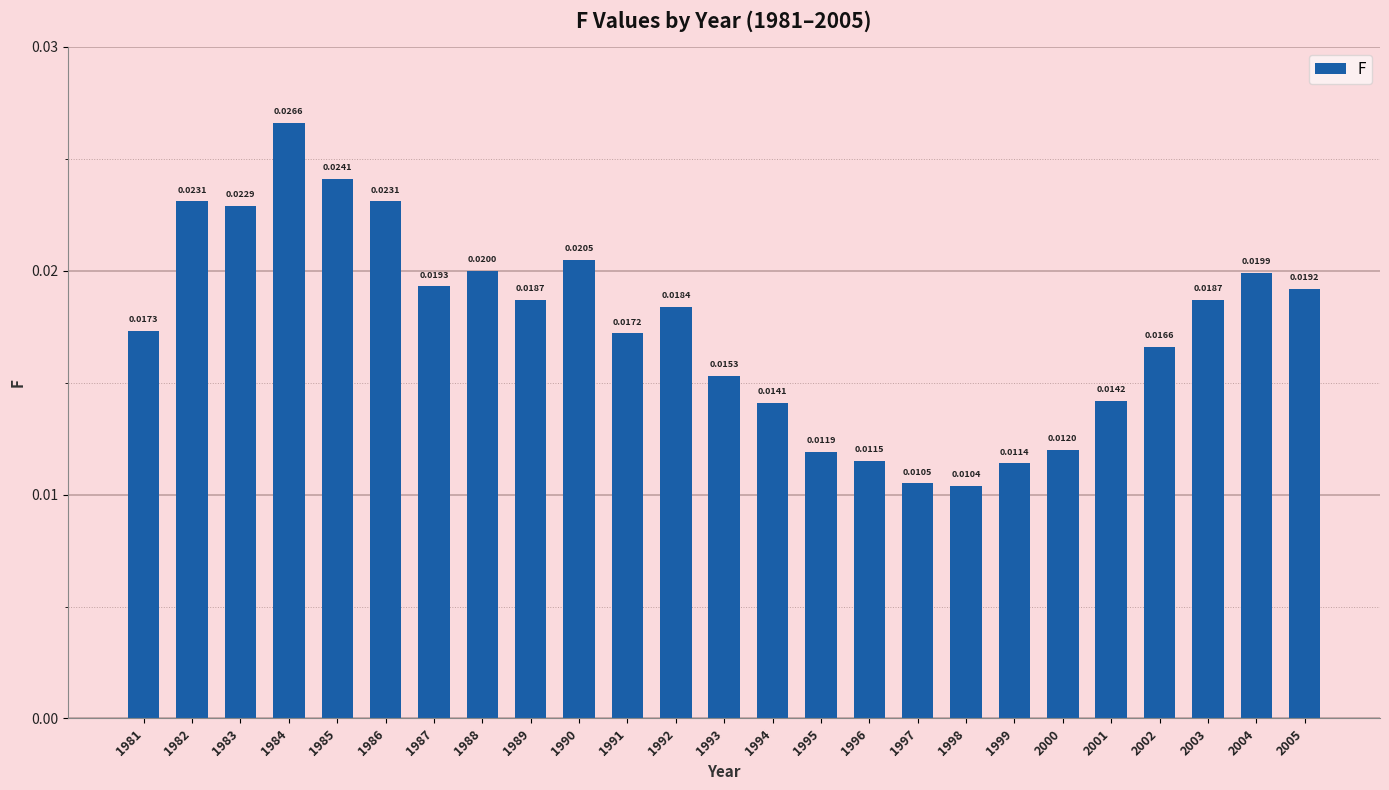

What is the sum of all values?

0.4